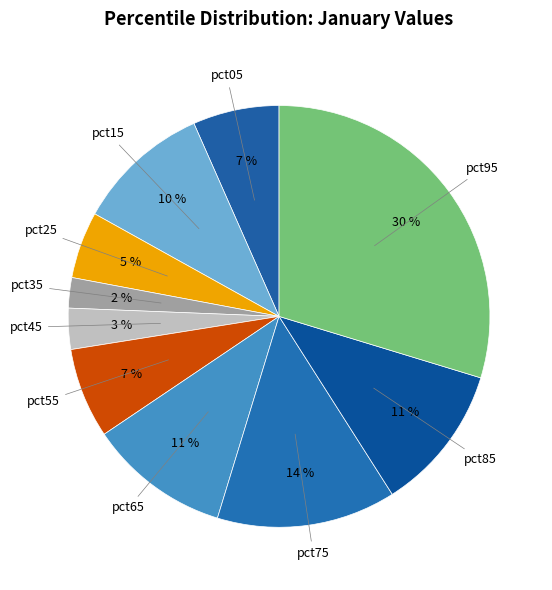

What is the smallest slice in the pie chart?

pct35